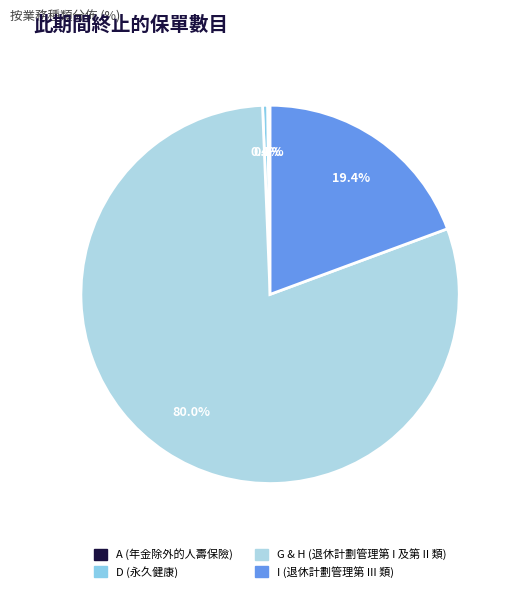

To the nearest percent, what is the average slice percentage?

25%